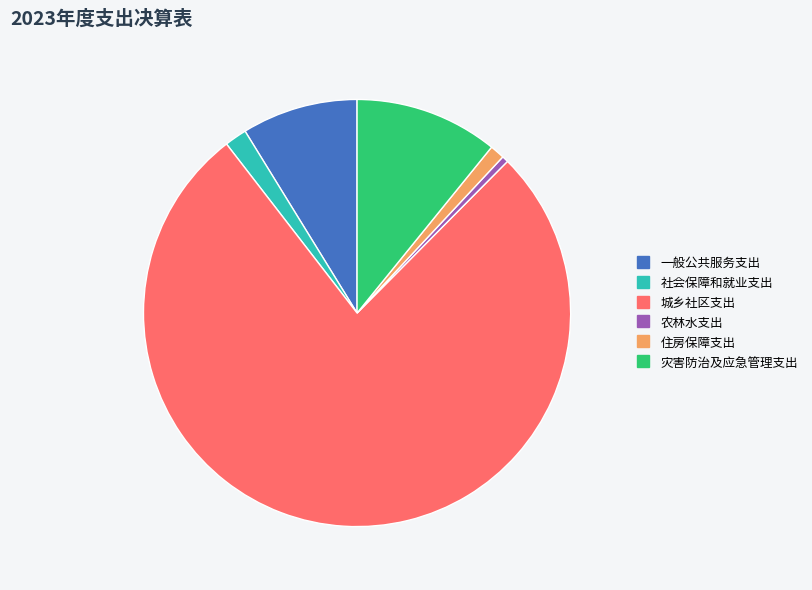

Between 社会保障和就业支出 and 住房保障支出, which is larger?

社会保障和就业支出